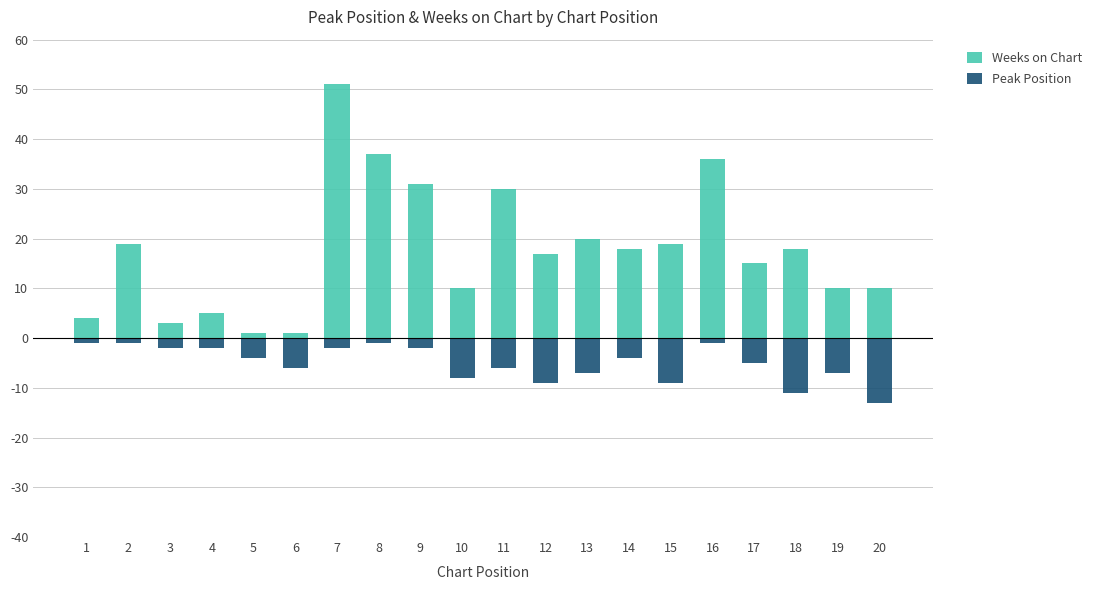

Which series has the largest total across all categories?

Weeks on Chart